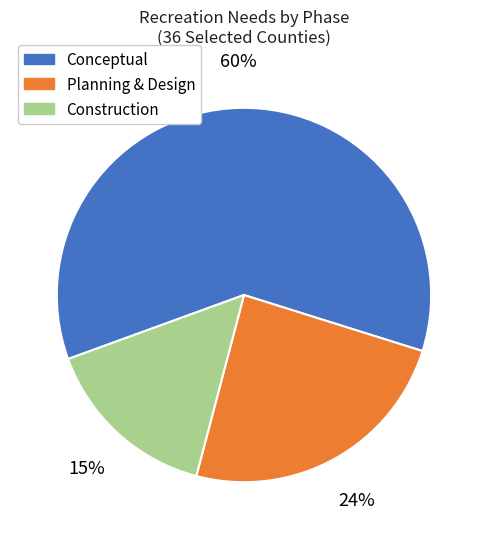

Does any single category account for the majority?

Yes